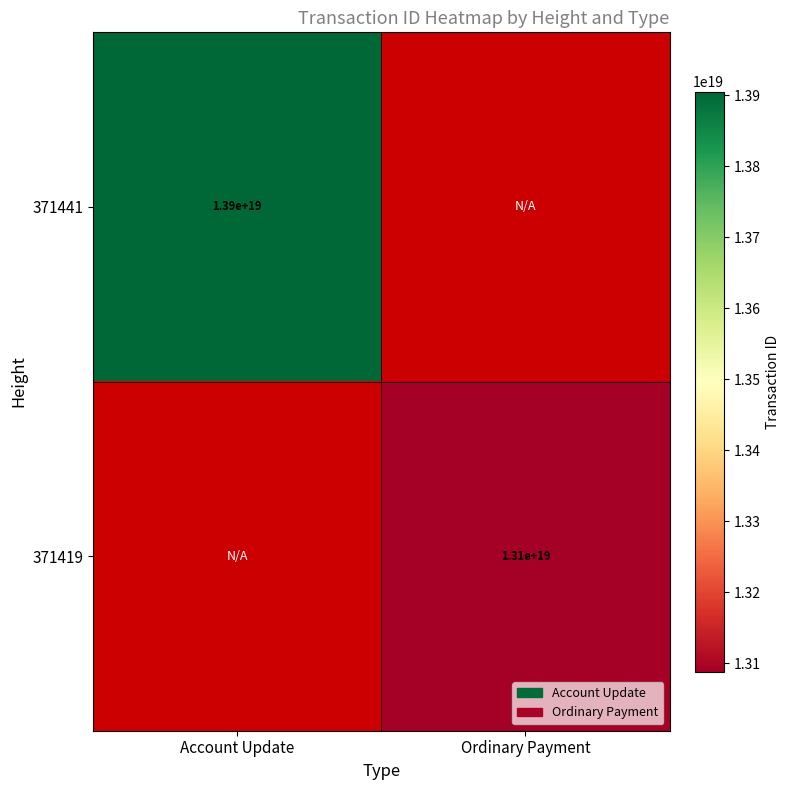

How many series are shown in this chart?

2